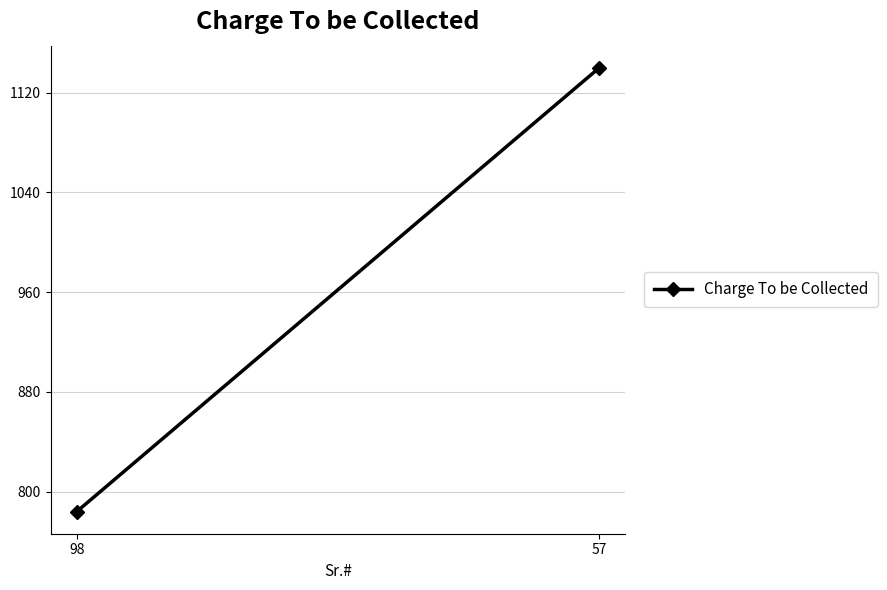

Between 57 and 98, which is larger?

57